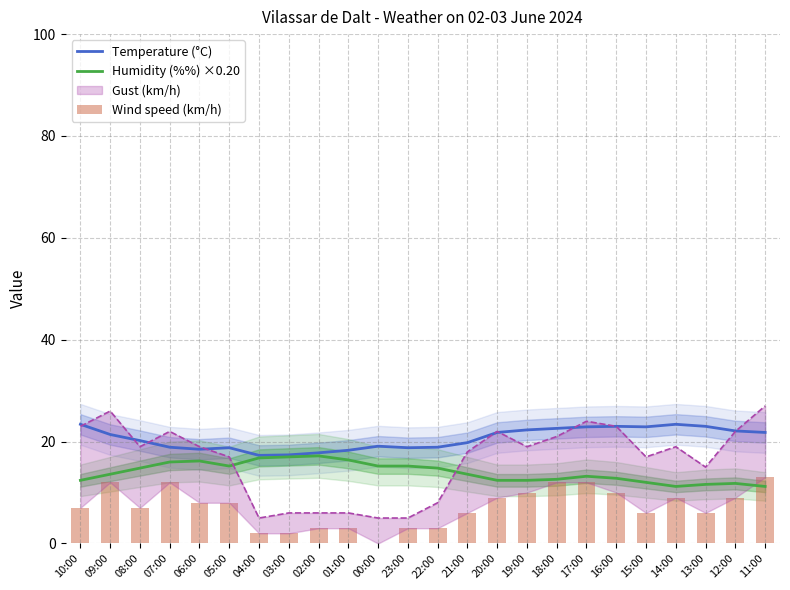

Is the value of Humidity (%%) ×0.20 at 19:00 greater than the value of Temperature (°C) at 15:00?

No